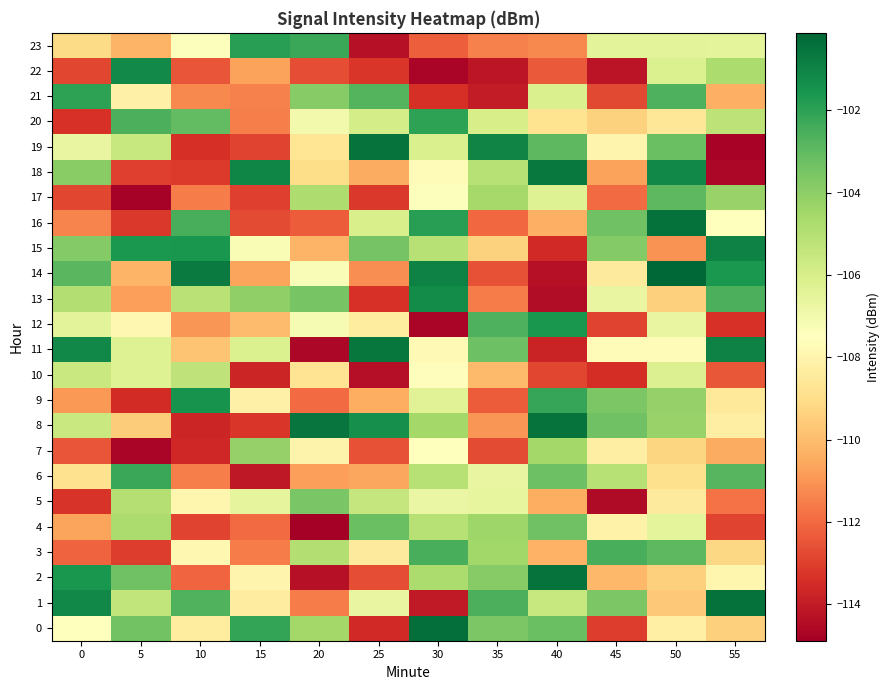

Reading left to right, what are all the values shown in this chart?

0: 0=-107.5	5=-103.4	10=-108.4	15=-102.1	20=-104.5	25=-113.6	30=-100.4	35=-103.6	40=-103.2	45=-113.1	50=-108.2	55=-109.4
1: 0=-101.1	5=-105.3	10=-102.7	15=-108.3	20=-111.6	25=-106.7	30=-114.0	35=-102.6	40=-105.5	45=-103.6	50=-109.7	55=-100.4
2: 0=-101.6	5=-103.3	10=-112.1	15=-108.0	20=-114.3	25=-112.7	30=-104.8	35=-103.8	40=-100.5	45=-110.1	50=-109.4	55=-108.0
3: 0=-112.2	5=-113.1	10=-107.9	15=-111.6	20=-105.0	25=-108.4	30=-102.5	35=-104.5	40=-110.3	45=-102.5	50=-102.9	55=-109.2
4: 0=-110.7	5=-104.8	10=-112.9	15=-112.0	20=-114.9	25=-103.2	30=-105.0	35=-104.4	40=-103.3	45=-108.1	50=-106.5	55=-112.9
5: 0=-113.3	5=-105.0	10=-107.9	15=-106.5	20=-103.5	25=-105.5	30=-106.7	35=-106.6	40=-110.4	45=-114.5	50=-108.4	55=-111.8
6: 0=-108.9	5=-102.2	10=-111.5	15=-114.1	20=-110.8	25=-110.6	30=-105.1	35=-106.6	40=-103.2	45=-105.0	50=-108.9	55=-102.8
7: 0=-112.5	5=-114.7	10=-113.6	15=-104.2	20=-108.1	25=-112.6	30=-107.5	35=-112.7	40=-104.6	45=-108.3	50=-109.3	55=-110.5
8: 0=-105.5	5=-109.6	10=-113.7	15=-113.2	20=-100.6	25=-101.4	30=-104.5	35=-111.0	40=-100.5	45=-103.3	50=-104.2	55=-108.3
9: 0=-110.9	5=-113.6	10=-101.5	15=-108.2	20=-112.0	25=-110.4	30=-106.3	35=-112.3	40=-102.2	45=-103.6	50=-104.2	55=-108.5
10: 0=-105.6	5=-106.2	10=-105.3	15=-113.7	20=-108.8	25=-114.4	30=-107.6	35=-110.1	40=-112.8	45=-113.4	50=-106.2	55=-112.4
11: 0=-101.1	5=-106.3	10=-109.8	15=-106.1	20=-114.7	25=-100.6	30=-107.8	35=-103.3	40=-113.8	45=-107.7	50=-107.6	55=-100.9
12: 0=-106.4	5=-107.9	10=-111.0	15=-110.0	20=-107.2	25=-108.4	30=-114.7	35=-102.6	40=-101.6	45=-112.9	50=-106.7	55=-113.4
13: 0=-104.9	5=-110.8	10=-105.1	15=-104.1	20=-103.5	25=-113.4	30=-101.3	35=-111.5	40=-114.4	45=-106.7	50=-109.4	55=-102.6
14: 0=-102.9	5=-110.2	10=-100.7	15=-110.6	20=-107.3	25=-111.2	30=-101.0	35=-112.5	40=-114.3	45=-108.5	50=-100.1	55=-101.6
15: 0=-103.8	5=-101.6	10=-101.6	15=-107.2	20=-110.3	25=-103.4	30=-105.1	35=-109.4	40=-113.6	45=-103.8	50=-111.1	55=-100.9
16: 0=-111.4	5=-113.2	10=-102.5	15=-112.7	20=-112.3	25=-106.0	30=-101.9	35=-112.1	40=-110.3	45=-103.3	50=-100.4	55=-107.5
17: 0=-112.8	5=-114.8	10=-111.6	15=-113.0	20=-104.8	25=-113.2	30=-107.4	35=-104.6	40=-106.3	45=-112.0	50=-102.9	55=-104.3
18: 0=-103.9	5=-113.0	10=-113.1	15=-101.1	20=-109.0	25=-110.5	30=-107.7	35=-105.1	40=-100.7	45=-110.7	50=-101.1	55=-114.6
19: 0=-106.7	5=-105.5	10=-113.4	15=-112.9	20=-108.7	25=-100.5	30=-106.1	35=-101.0	40=-102.9	45=-108.0	50=-103.2	55=-114.7
20: 0=-113.4	5=-102.6	10=-103.0	15=-111.5	20=-107.0	25=-105.9	30=-102.0	35=-106.0	40=-108.8	45=-109.4	50=-108.6	55=-105.2
21: 0=-102.0	5=-108.2	10=-111.3	15=-111.5	20=-103.8	25=-102.8	30=-113.4	35=-114.0	40=-106.1	45=-112.8	50=-102.6	55=-110.3
22: 0=-112.8	5=-101.2	10=-112.5	15=-110.7	20=-112.7	25=-113.3	30=-114.7	35=-114.2	40=-112.4	45=-114.2	50=-106.1	55=-104.8
23: 0=-109.1	5=-110.2	10=-107.4	15=-101.9	20=-102.2	25=-114.3	30=-112.3	35=-111.4	40=-111.3	45=-106.4	50=-106.4	55=-106.5